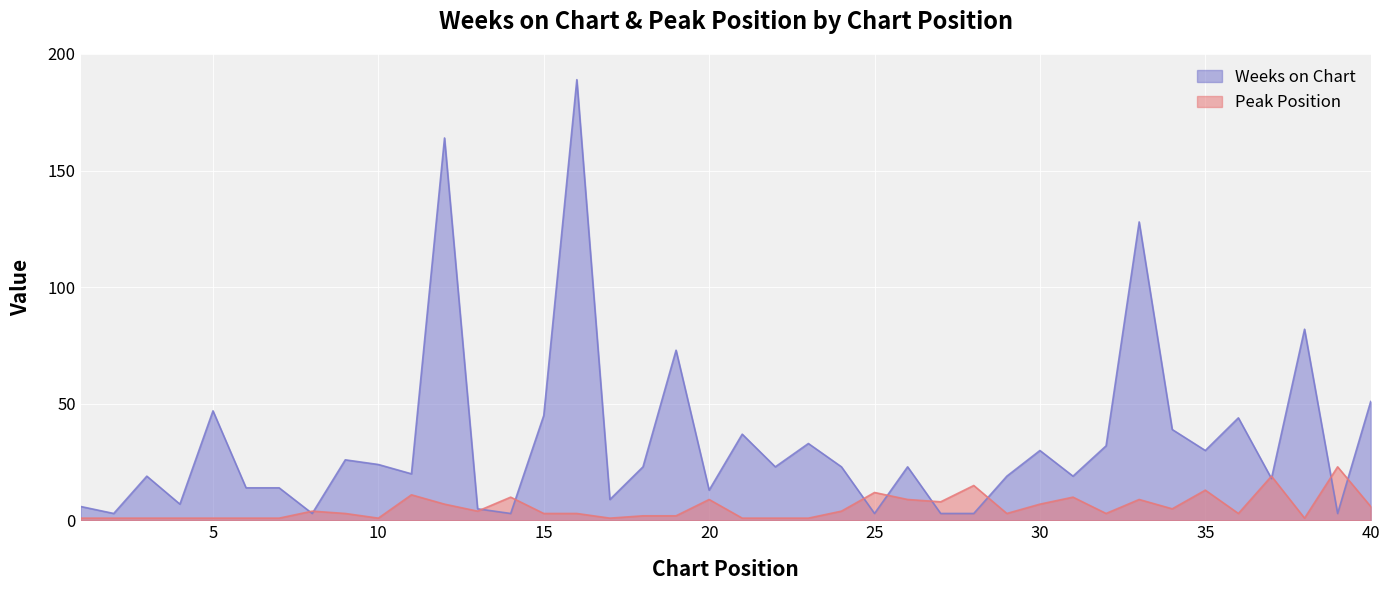

Reading left to right, what are all the values shown in this chart?

Weeks on Chart: 1=6	2=3	3=19	4=7	5=47	6=14	7=14	8=3	9=26	10=24	11=20	12=164	13=5	14=3	15=45	16=189	17=9	18=23	19=73	20=13	21=37	22=23	23=33	24=23	25=3	26=23	27=3	28=3	29=19	30=30	31=19	32=32	33=128	34=39	35=30	36=44	37=18	38=82	39=3	40=51
Peak Position: 1=1	2=1	3=1	4=1	5=1	6=1	7=1	8=4	9=3	10=1	11=11	12=7	13=4	14=10	15=3	16=3	17=1	18=2	19=2	20=9	21=1	22=1	23=1	24=4	25=12	26=9	27=8	28=15	29=3	30=7	31=10	32=3	33=9	34=5	35=13	36=3	37=19	38=1	39=23	40=6